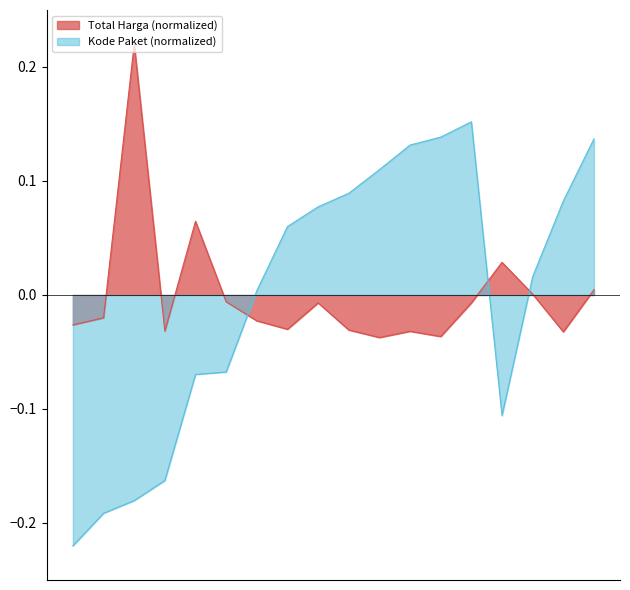

How many distinct data groups are displayed?

2